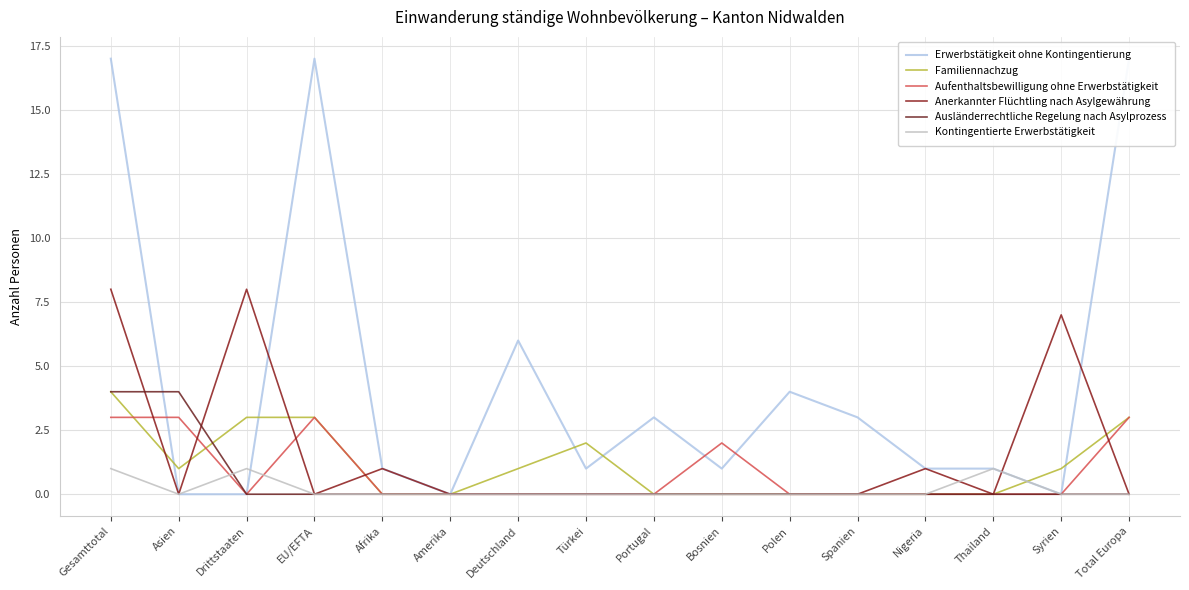

How many times do Anerkannter Flüchtling nach Asylgewährung and Familiennachzug cross each other?

5